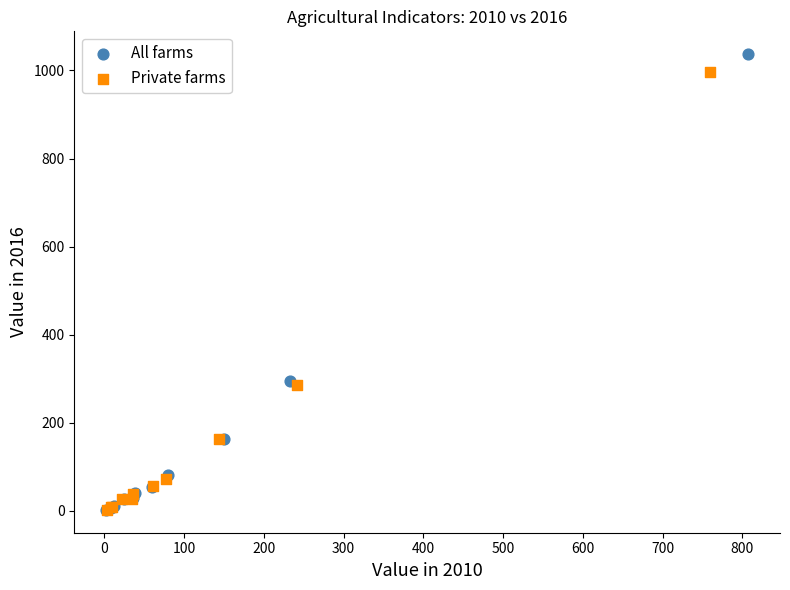

Which series has the largest Y range (max minus min)?

All farms